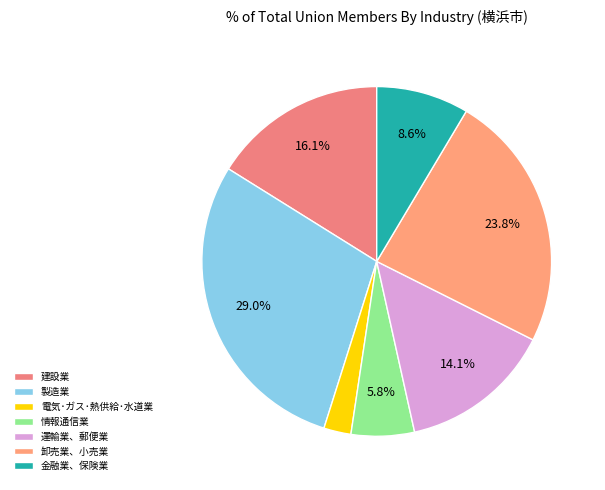

Rank the categories by value from highest to lowest.

製造業, 卸売業、小売業, 建設業, 運輸業、郵便業, 金融業、保険業, 情報通信業, 電気･ガス･熱供給･水道業